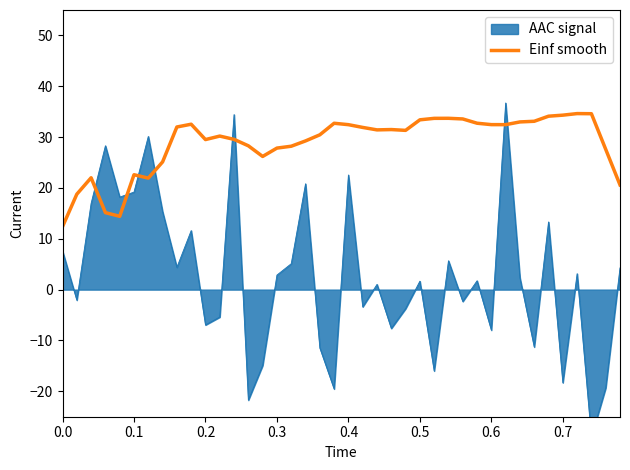

What is the minimum value for Einf smooth?

12.4